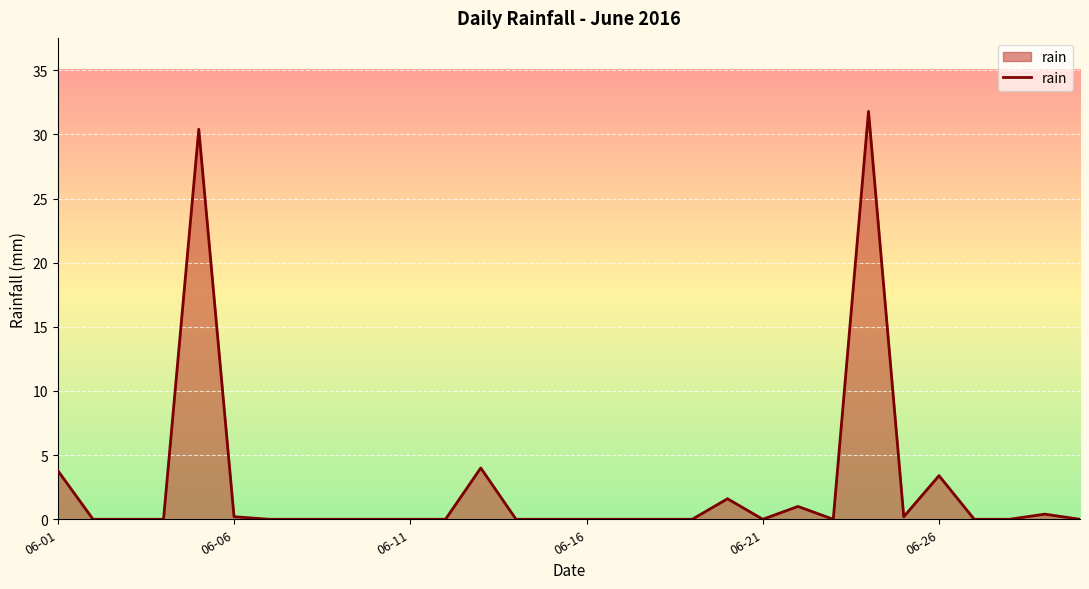

What is the sum of all values?

76.8